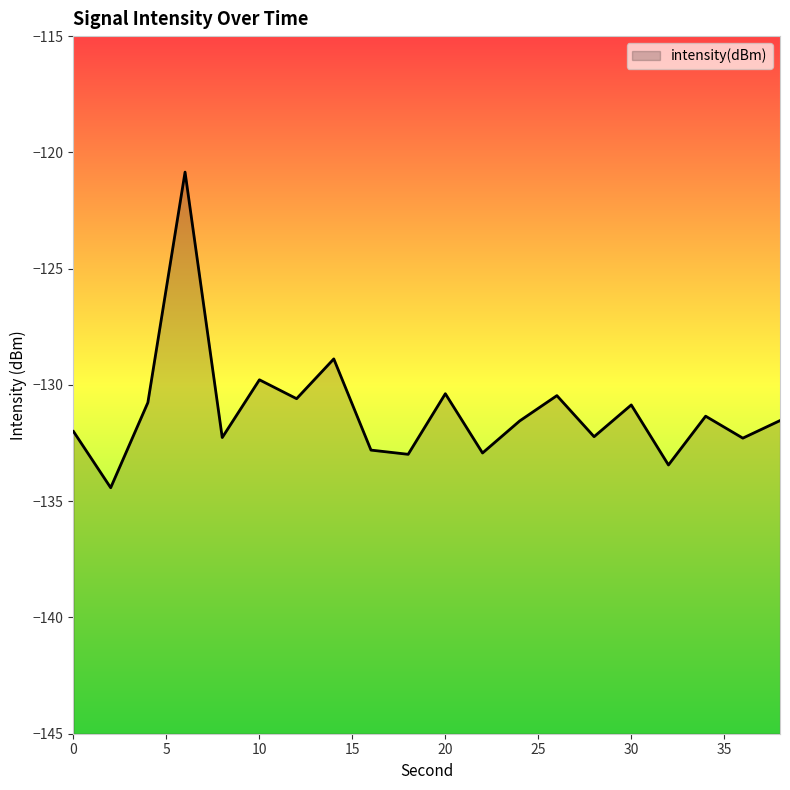

The chart shows a value of -211.9 at 14. True or false?

False